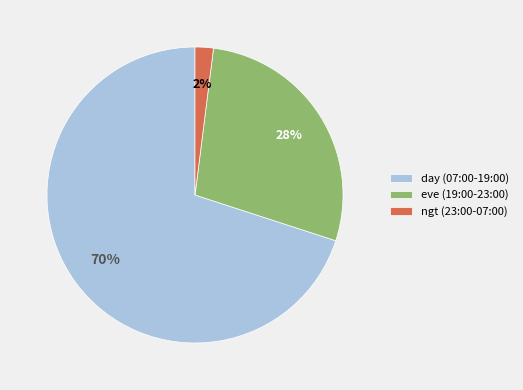

Rank the categories by value from highest to lowest.

day (07:00-19:00), eve (19:00-23:00), ngt (23:00-07:00)